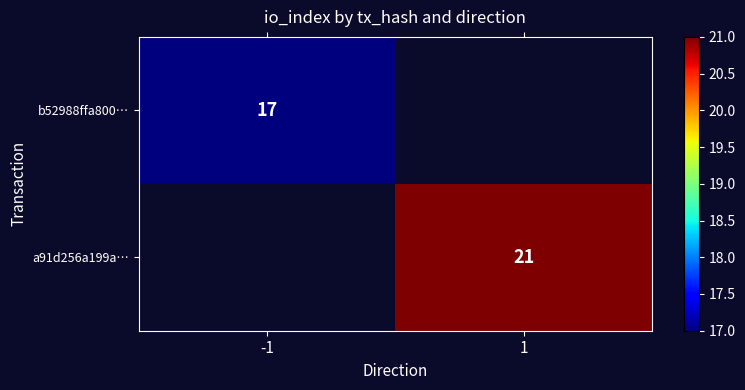

Is it true that b52988ffa800… equals 17 at -1?

True